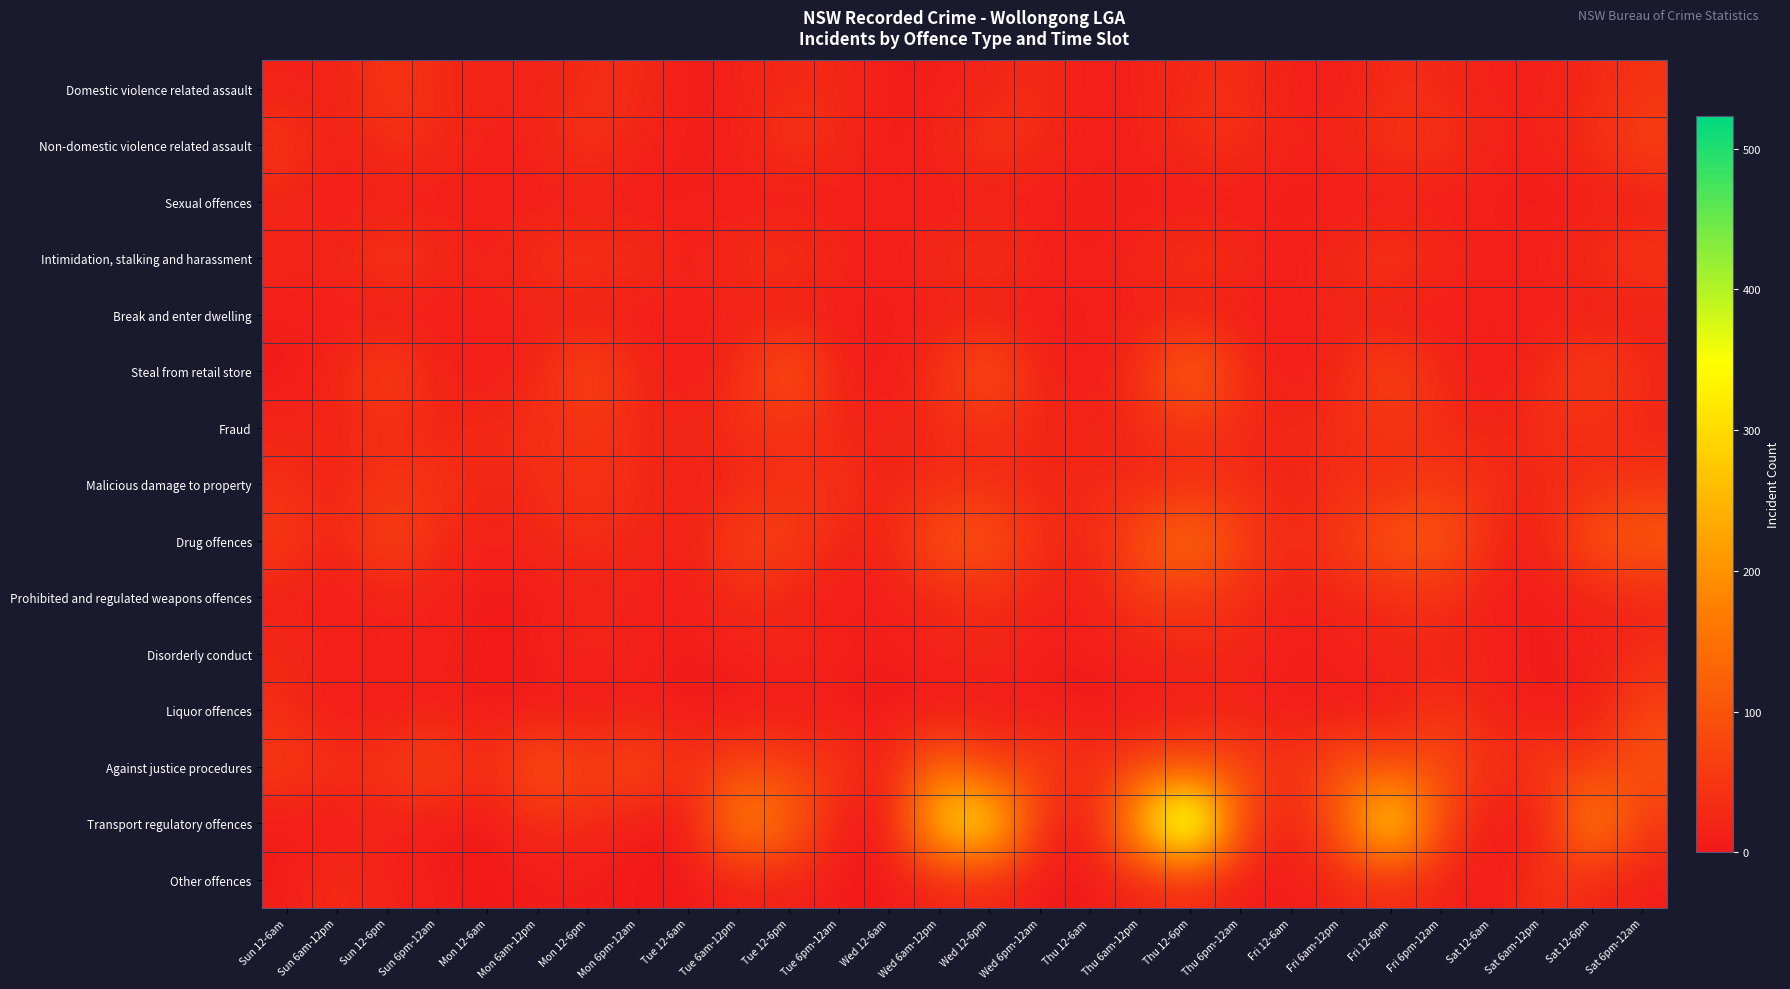

Rank the series by their maximum value, from lowest to highest.

Break and enter dwelling, Sexual offences, Disorderly conduct, Other offences, Fraud, Domestic violence related assault, Malicious damage to property, Prohibited and regulated weapons offences, Intimidation, stalking and harassment, Non-domestic violence related assault, Liquor offences, Steal from retail store, Against justice procedures, Drug offences, Transport regulatory offences